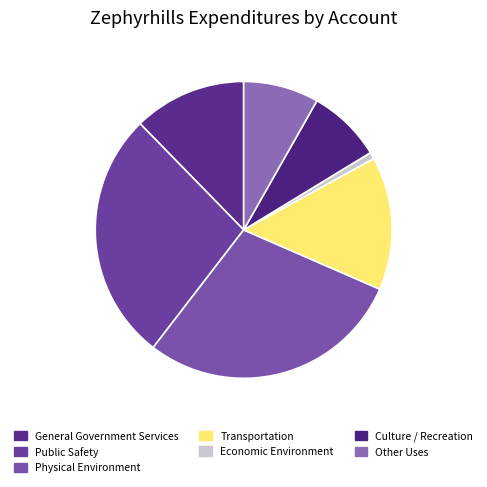

Does any single category account for the majority?

No